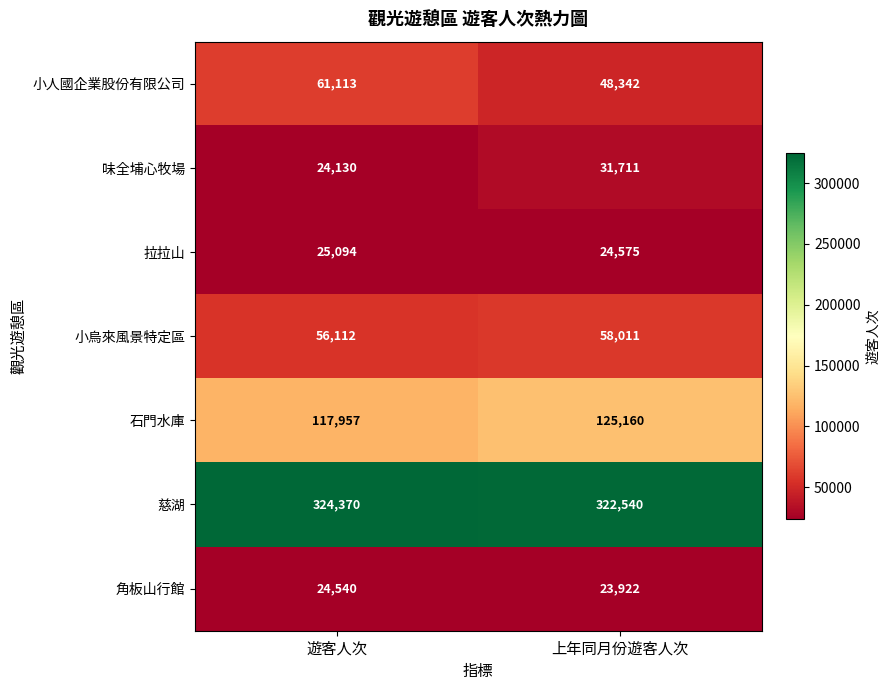

What is the approximate value of 味全埔心牧場 at 遊客人次, to the nearest 10?

24130